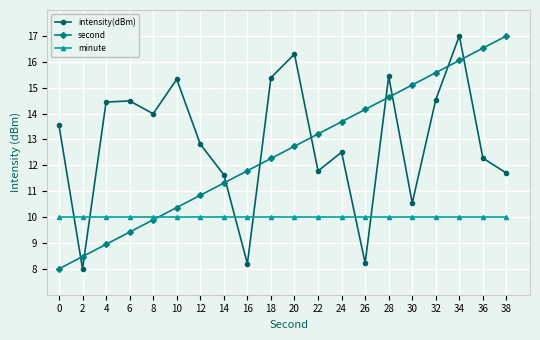

Between which two adjacent categories do intensity(dBm) and second first intersect?

0 and 2